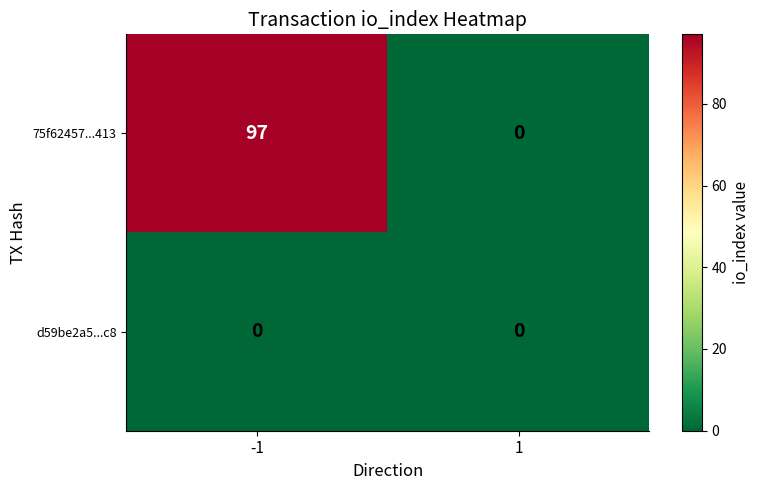

What is the greatest value displayed?

97